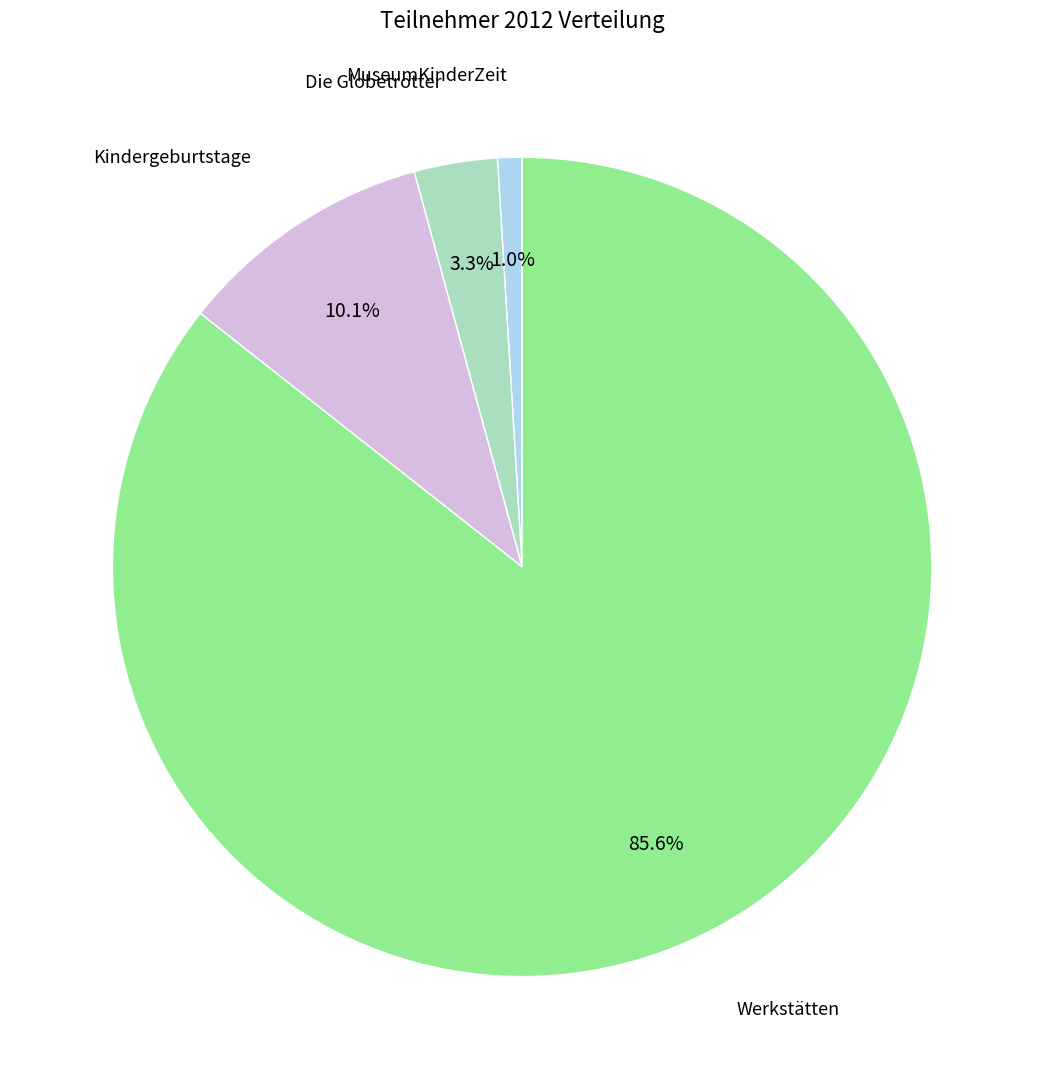

Is there a majority slice in this chart?

Yes